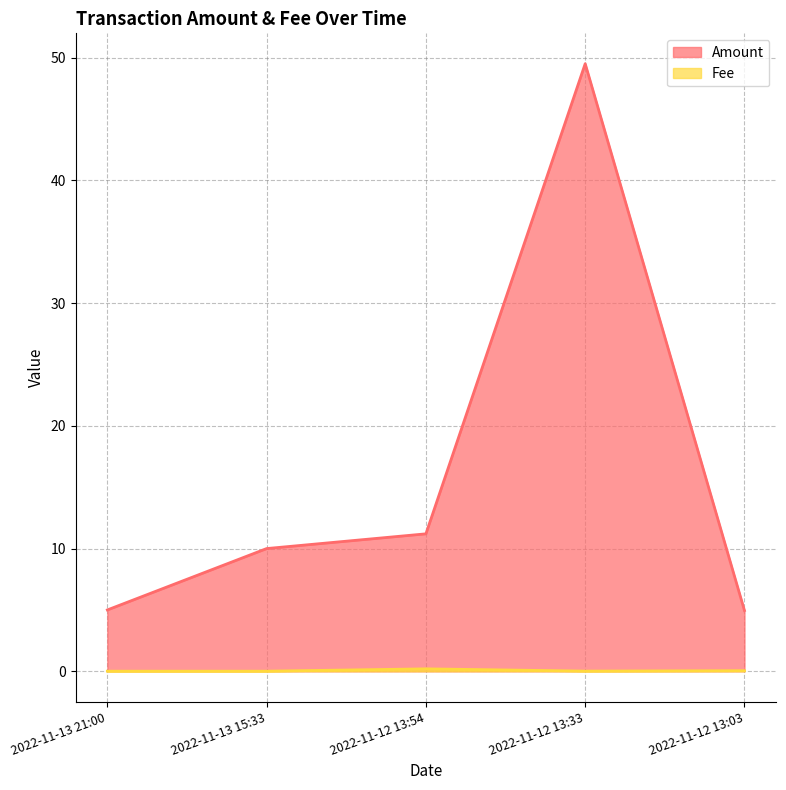

At how many categories does at least one series exceed 31?

1